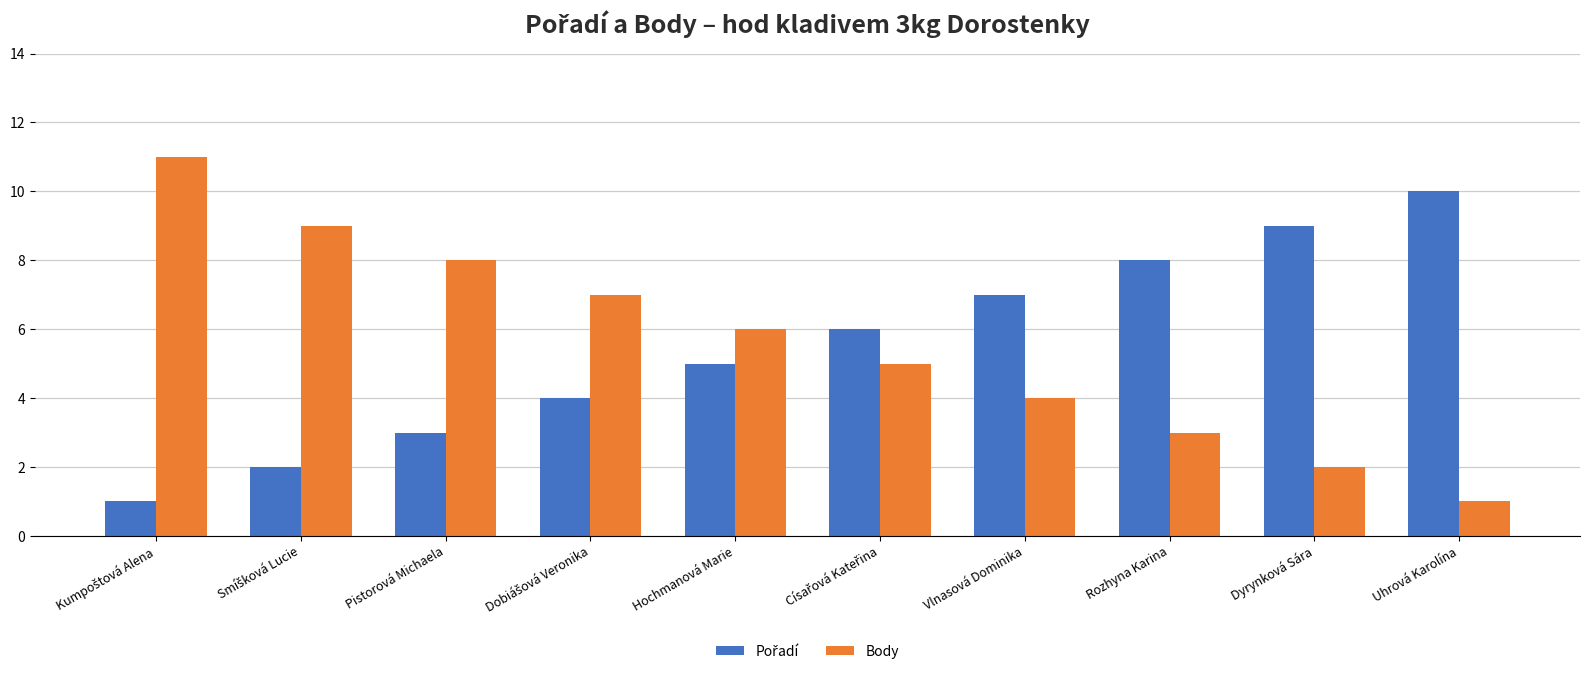

True or false: Body has a value of 4 at Dyrynková Sára.

False